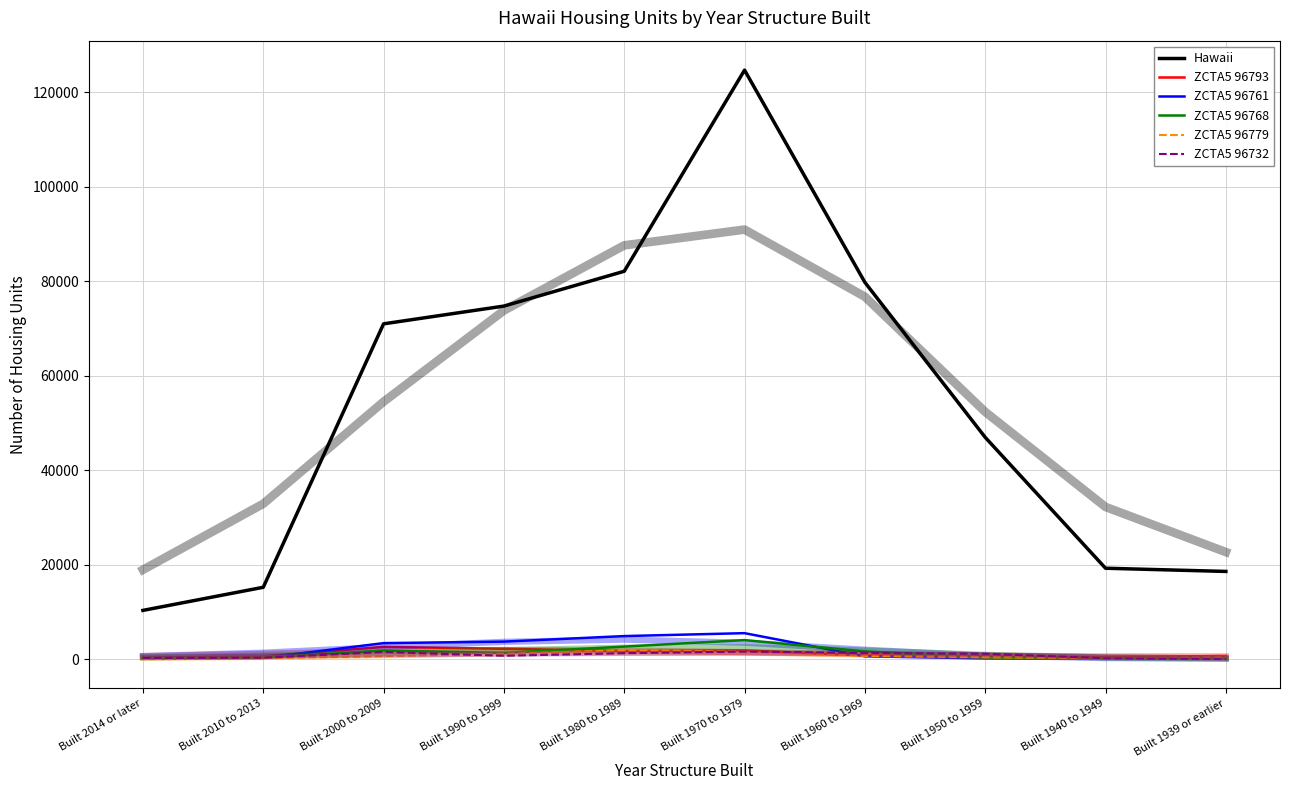

What is the label of the 9th point from the right?

Built 2010 to 2013